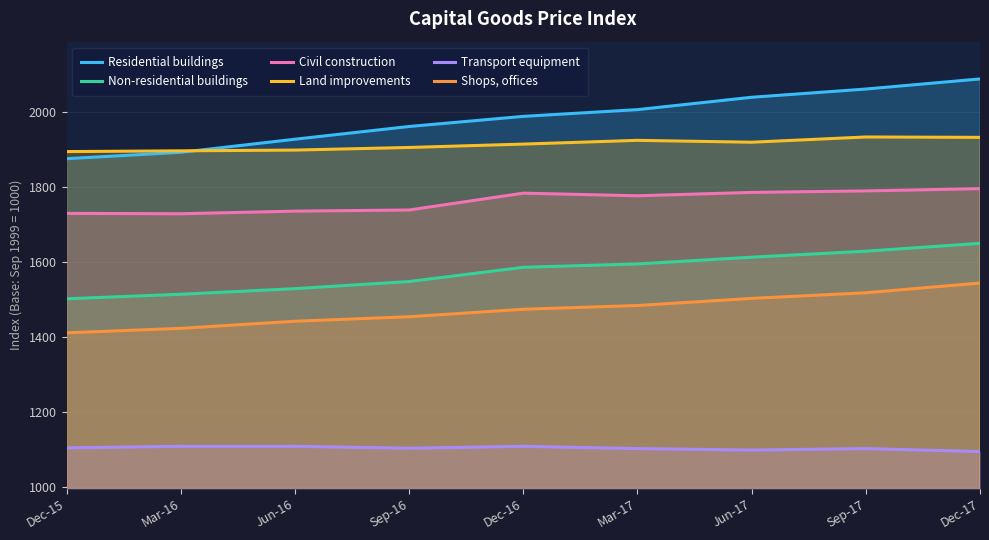

The value of Transport equipment at Jun-17 is 1588. True or false?

False